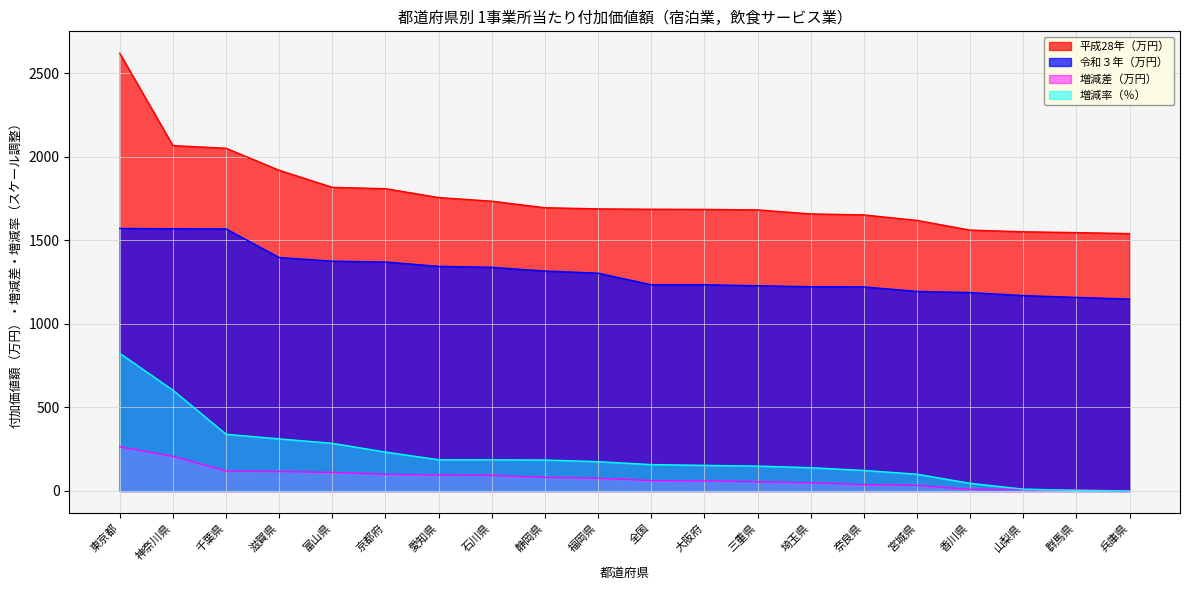

Which has a higher value, 石川県 or 宮城県?

石川県